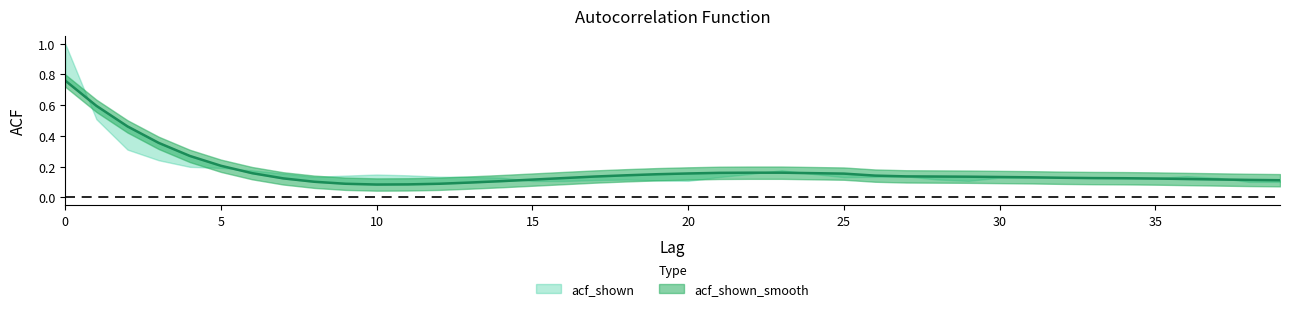

At which category does the chart reach its minimum across all series?

10